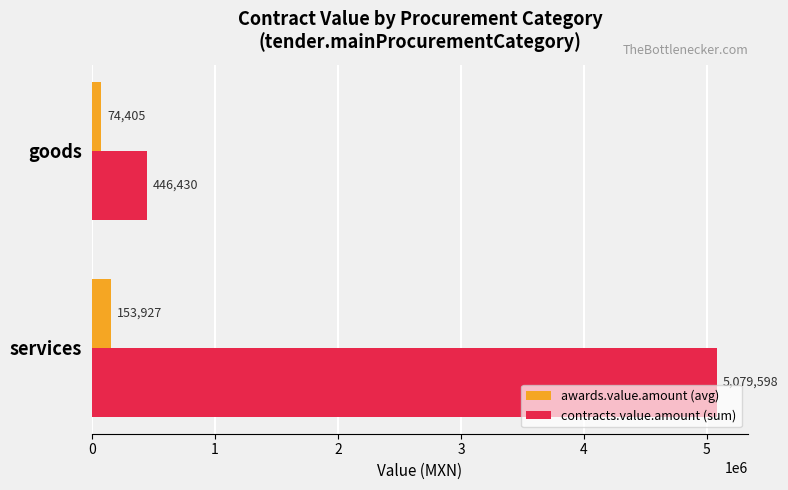

What is the difference between the contracts.value.amount (sum) values at goods and services?

4633168.0